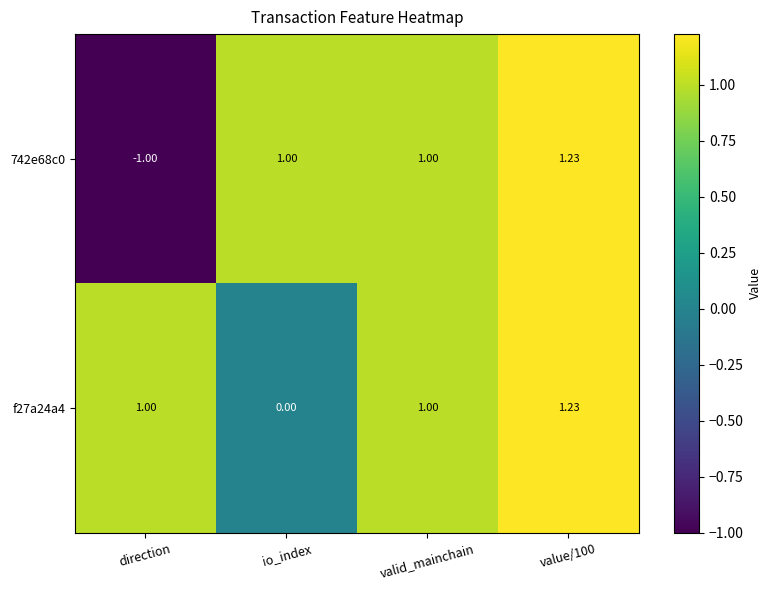

Which category has the lowest value in the 742e68c0 series?

direction